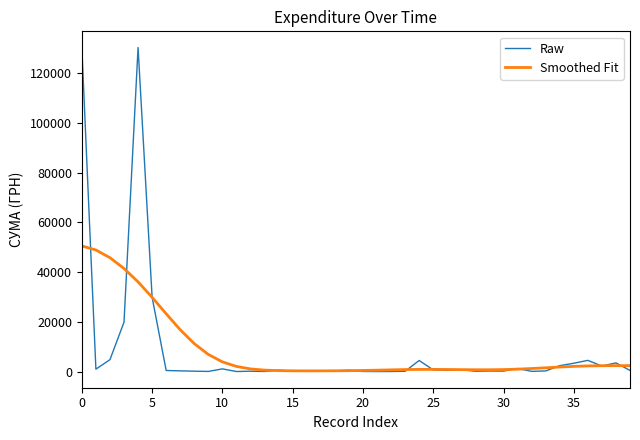

Which series has the largest range (max minus min)?

Raw